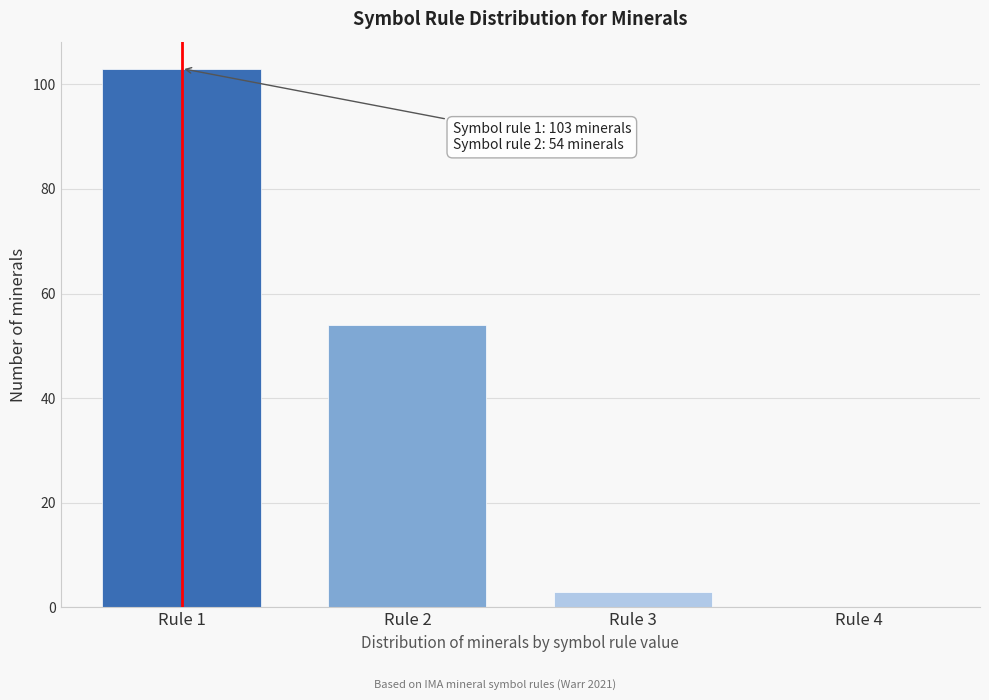

Reading left to right, list all the values displayed in this chart.

Rule 1=103	Rule 2=54	Rule 3=3	Rule 4=0